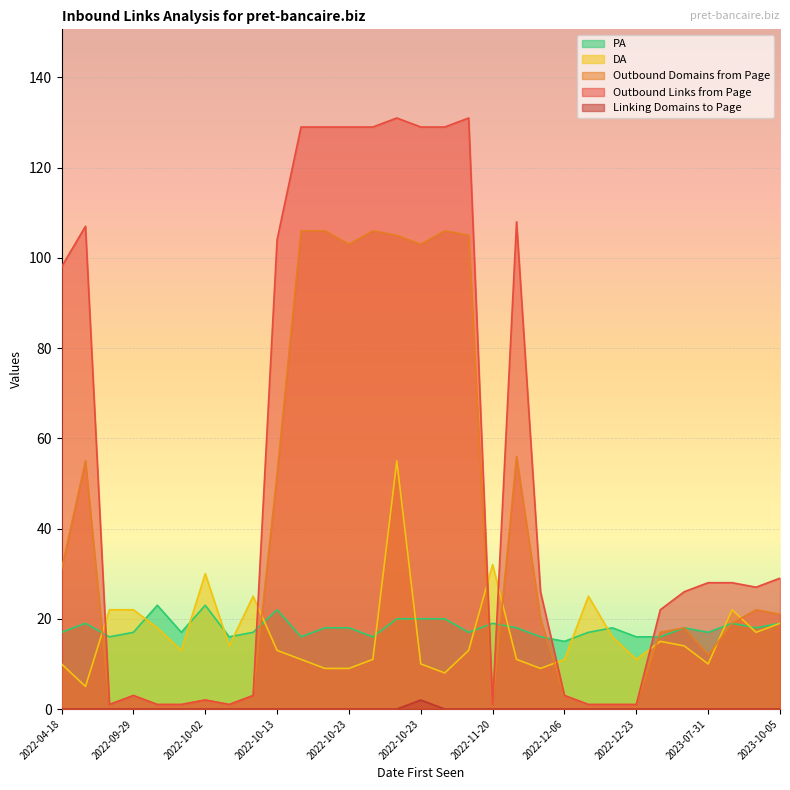

True or false: DA has a value of 10 at 2023-07-31.

True